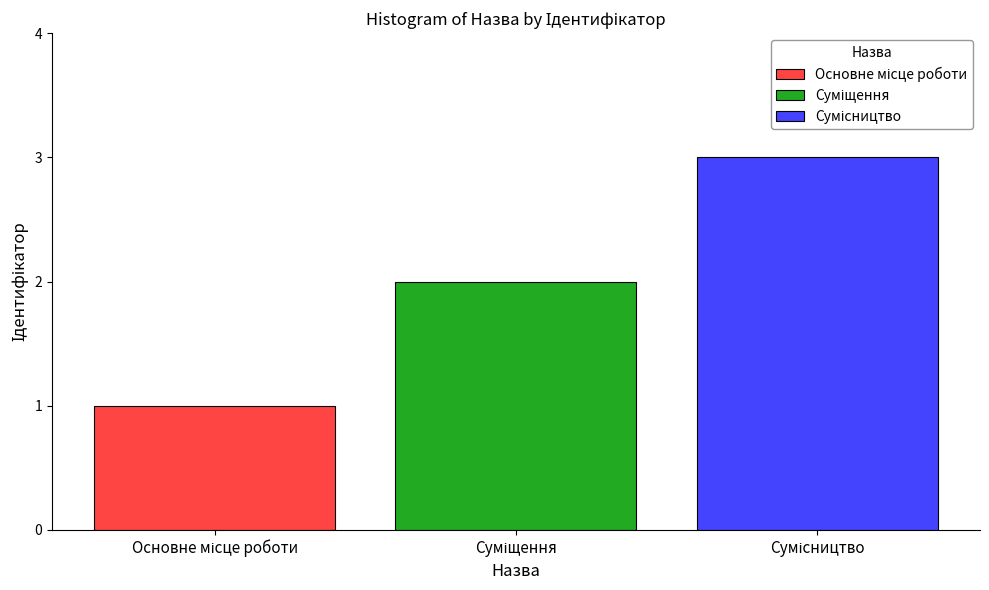

What is the maximum value shown in the chart?

3